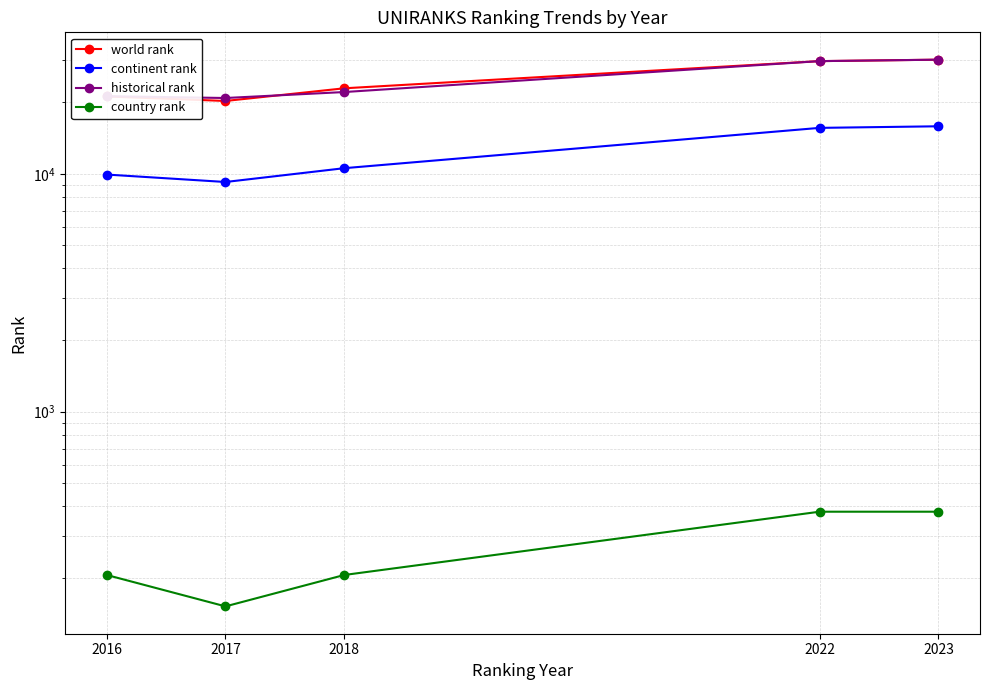

Reading right to left, list all the values displayed in this chart.

world rank: 2023=30175.0	2022=29753.0	2018=22874.0	2017=20234.0	2016=21139.0
continent rank: 2023=15837.0	2022=15595.0	2018=10558.0	2017=9237.0	2016=9927.0
historical rank: 2023=30175.0	2022=29753.0	2018=22059.5	2017=20822.5	2016=21191.5
country rank: 2023=380.0	2022=380.0	2018=206.0	2017=152.0	2016=206.0